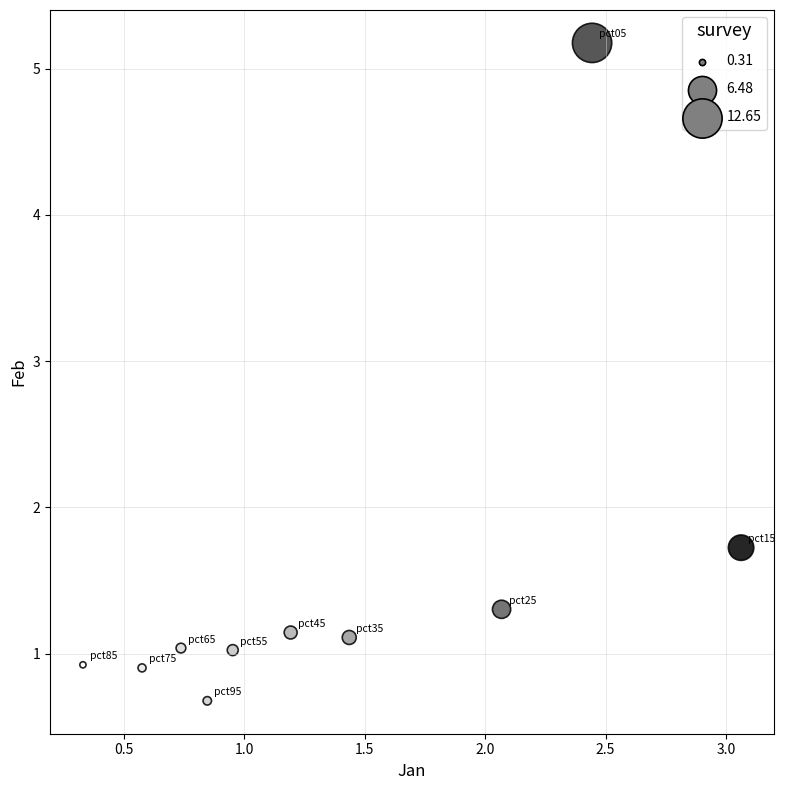

What Y value in the scatter plot is closest to 2?

1.7